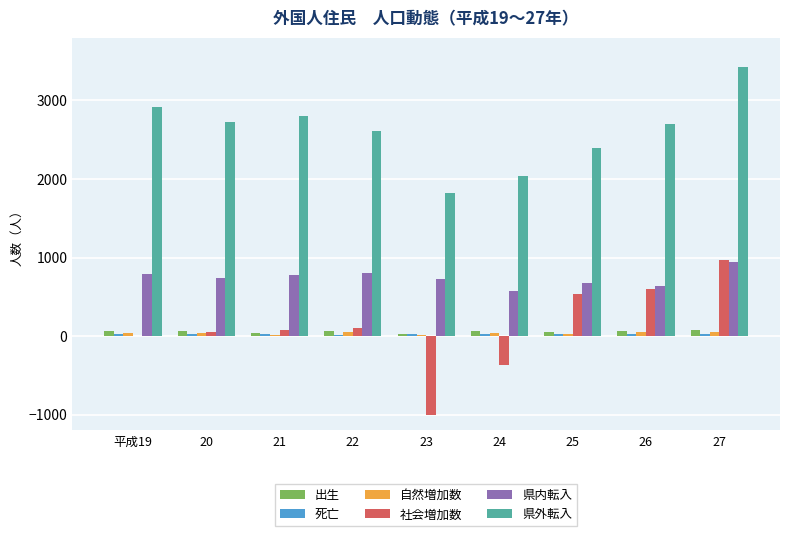

What is the maximum value shown in the chart?

3425